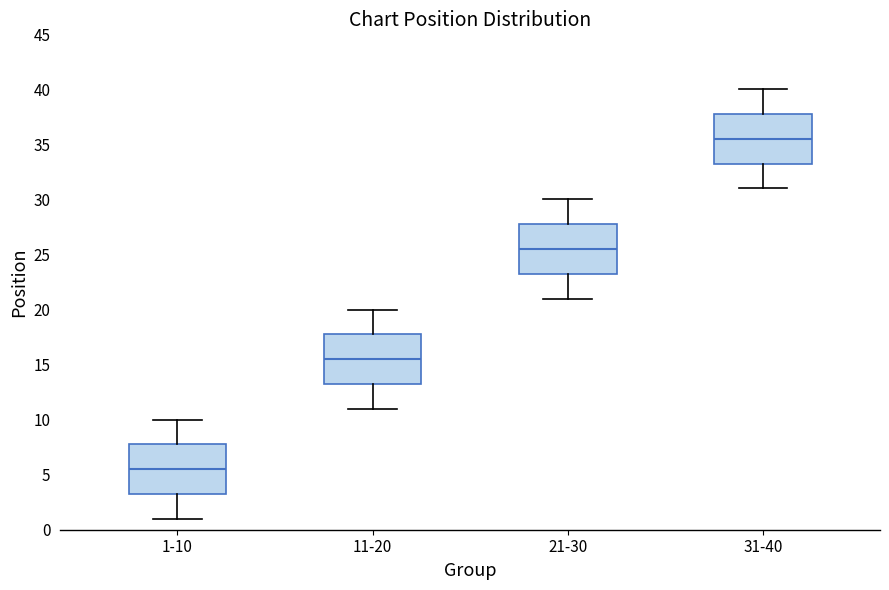

Where does the lower whisker of the box for 21-30 end on the y-axis? The values are not printed on the chart, so give them approximately, as read against the axis.

21.0